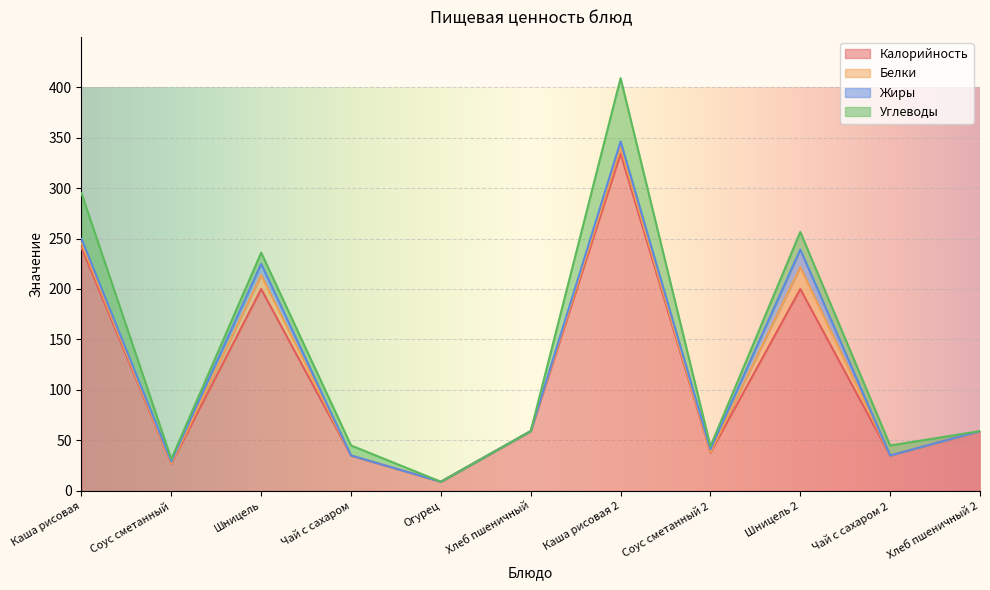

Where is Калорийность nearest to the value 171?

Шницель